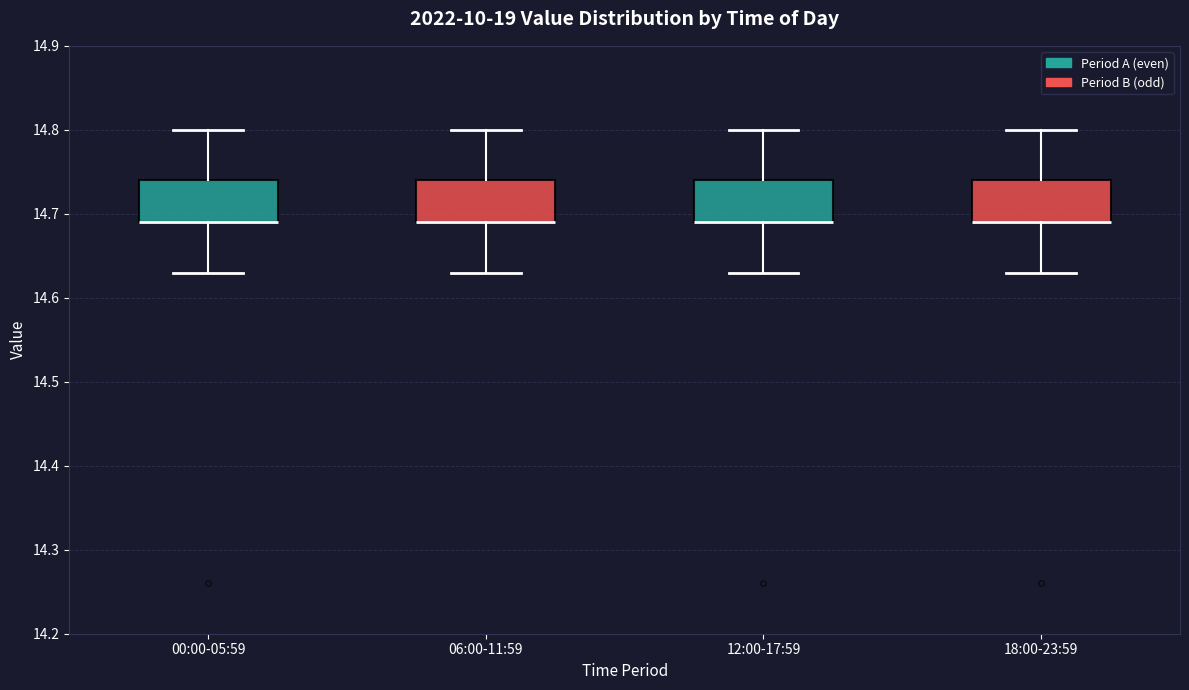

Where does the upper whisker of the box for 18:00-23:59 end on the y-axis? The values are not printed on the chart, so give them approximately, as read against the axis.

14.80